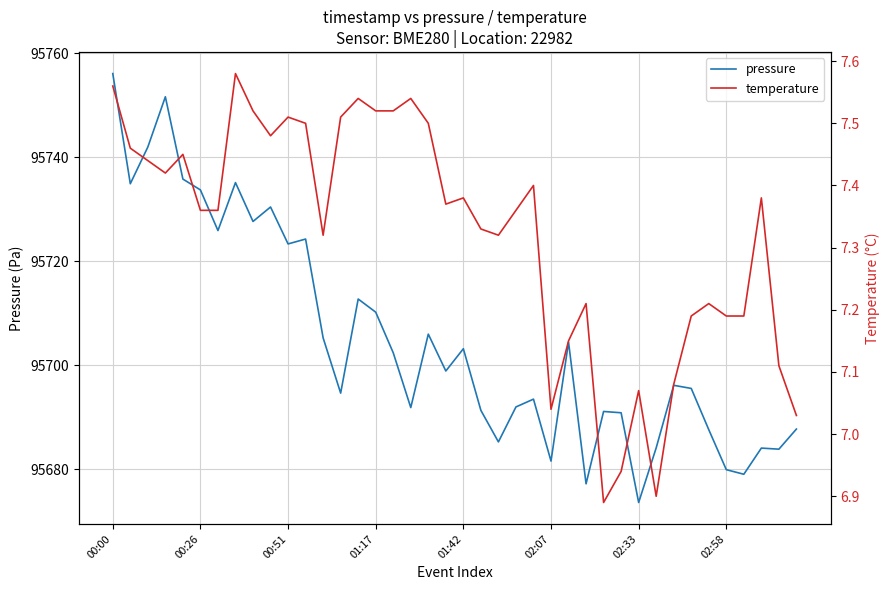

What value does the temperature series have at 37?

7.4